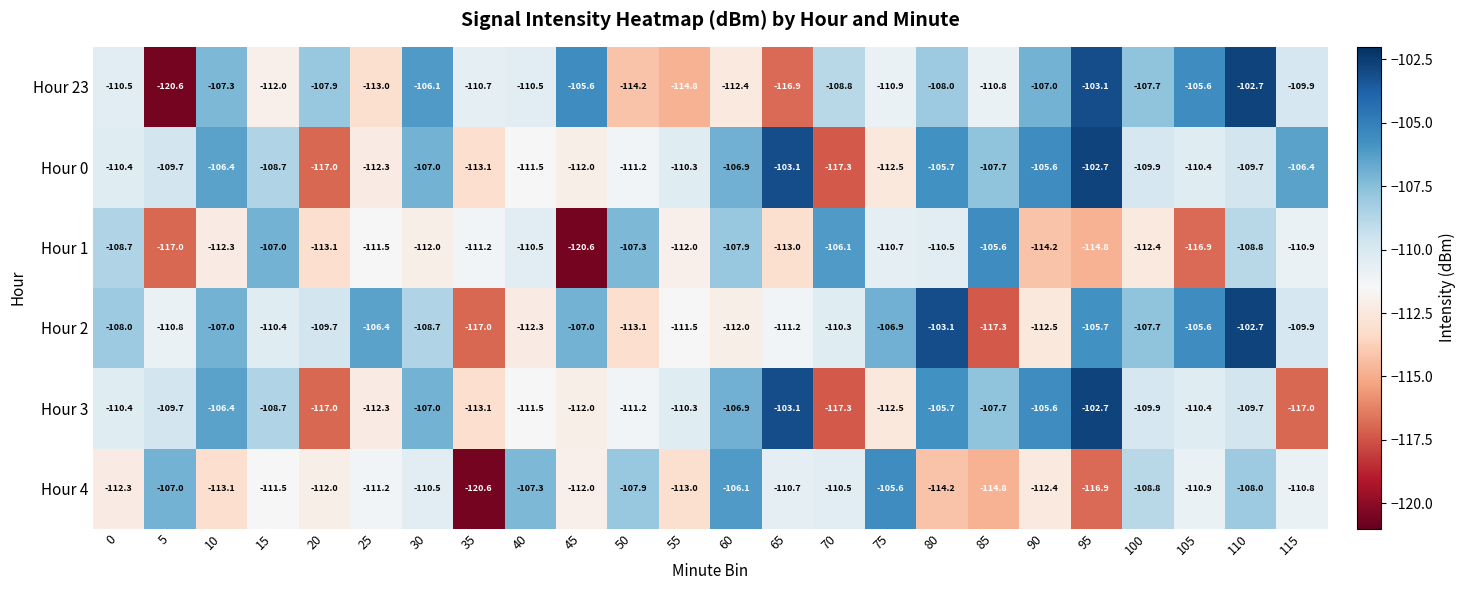

Between 45 and 80, which series saw the biggest shift?

Hour 1